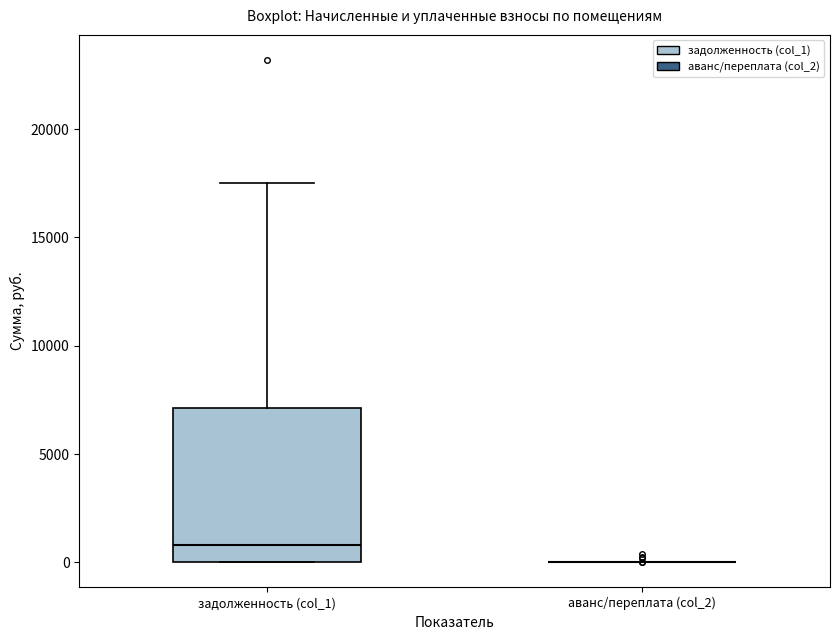

Reading left to right, read every box against the y-axis: the position of its median line, the range the box covers, and the ends of its whiskers. The values are not printed on the chart, so give them approximately, as read against the axis.

задолженность (col_1): median 1000, box 0 to 7000, whiskers 0 to 17500
аванс/переплата (col_2): box collapsed to a line at 0, whiskers 0 to 0